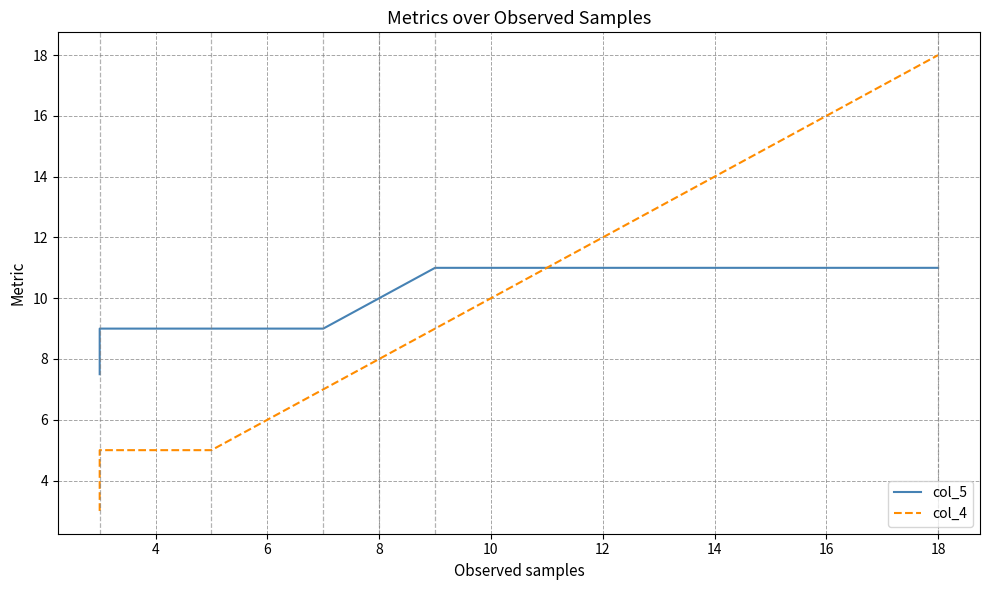

Does the chart have visible grid lines?

Yes